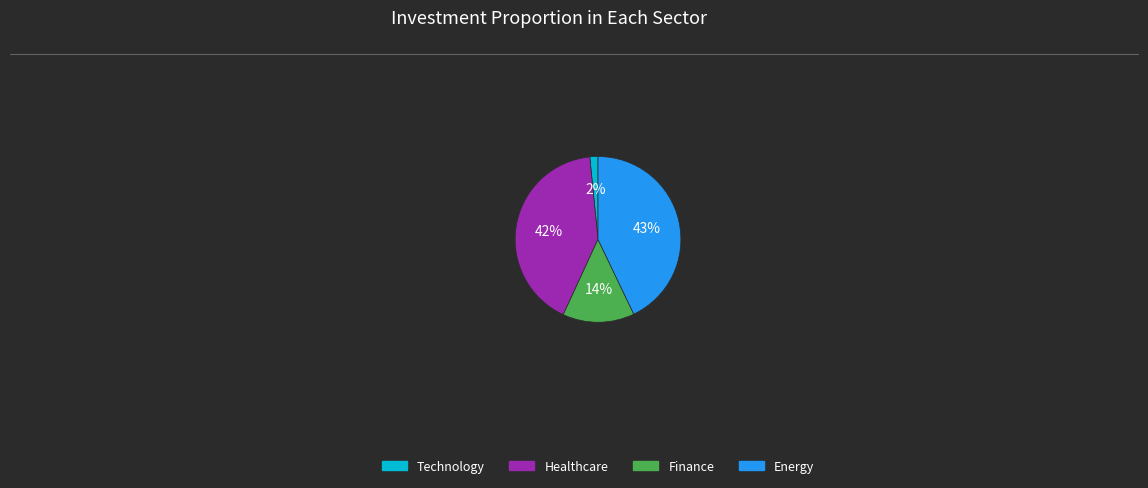

To the nearest percent, what is the difference between the largest and smallest slice percentages?

41%